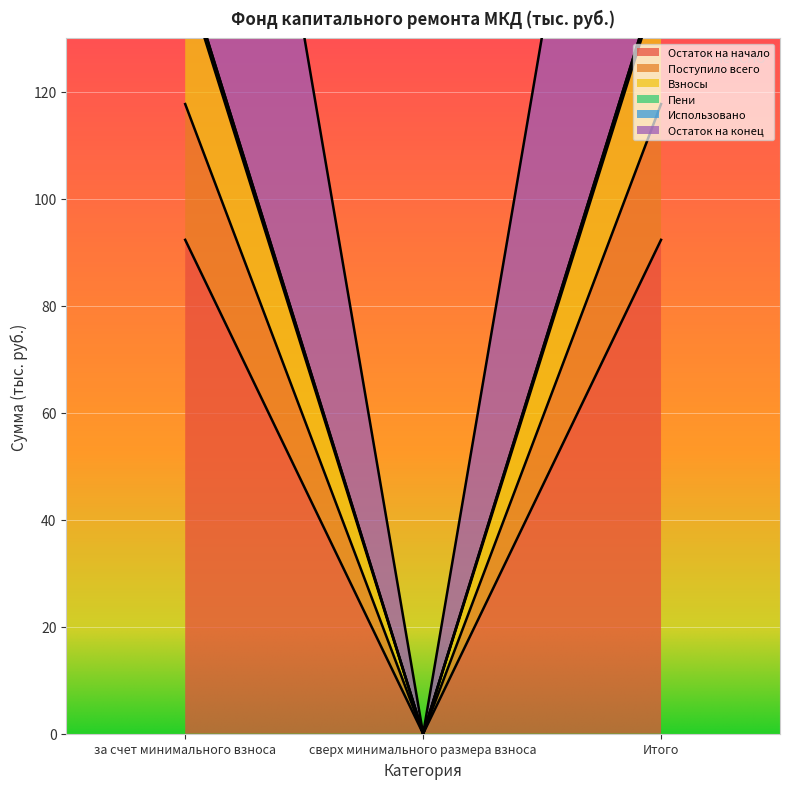

Is it true that Остаток на начало equals 92.3 at Итого?

True